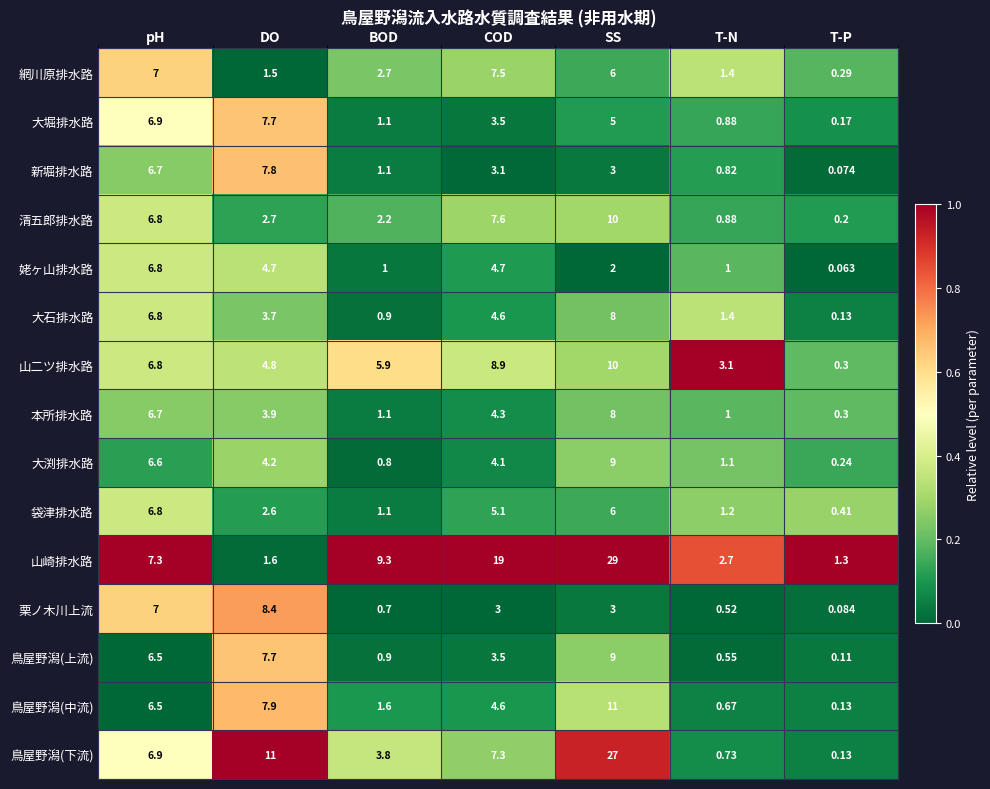

Where does the 大石排水路 series first go above 3?

pH